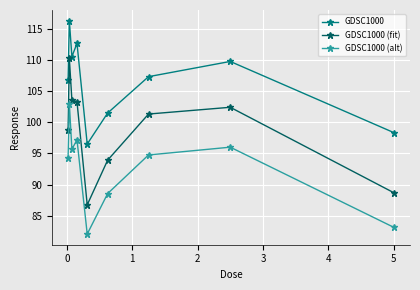

True or false: GDSC1000 (alt) and GDSC1000 (fit) cross at least once.

False